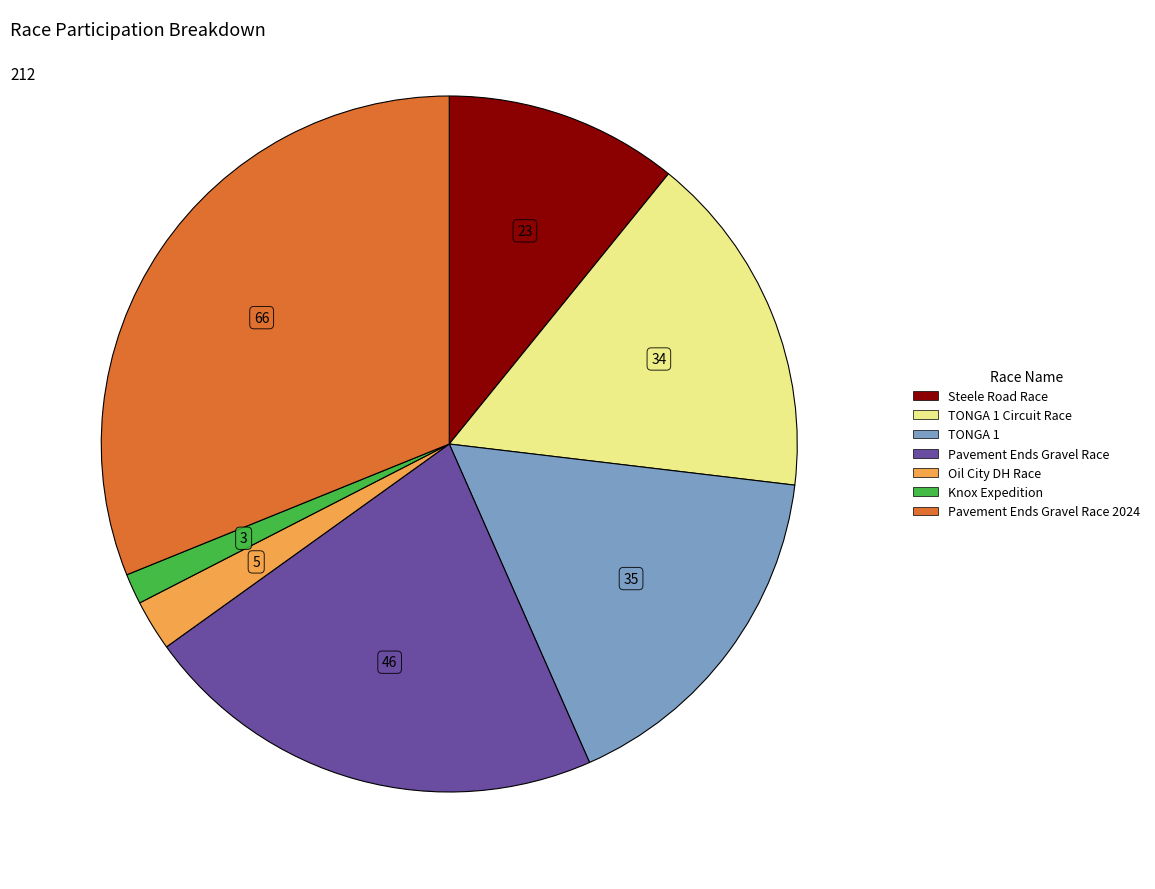

Is there a majority slice in this chart?

No